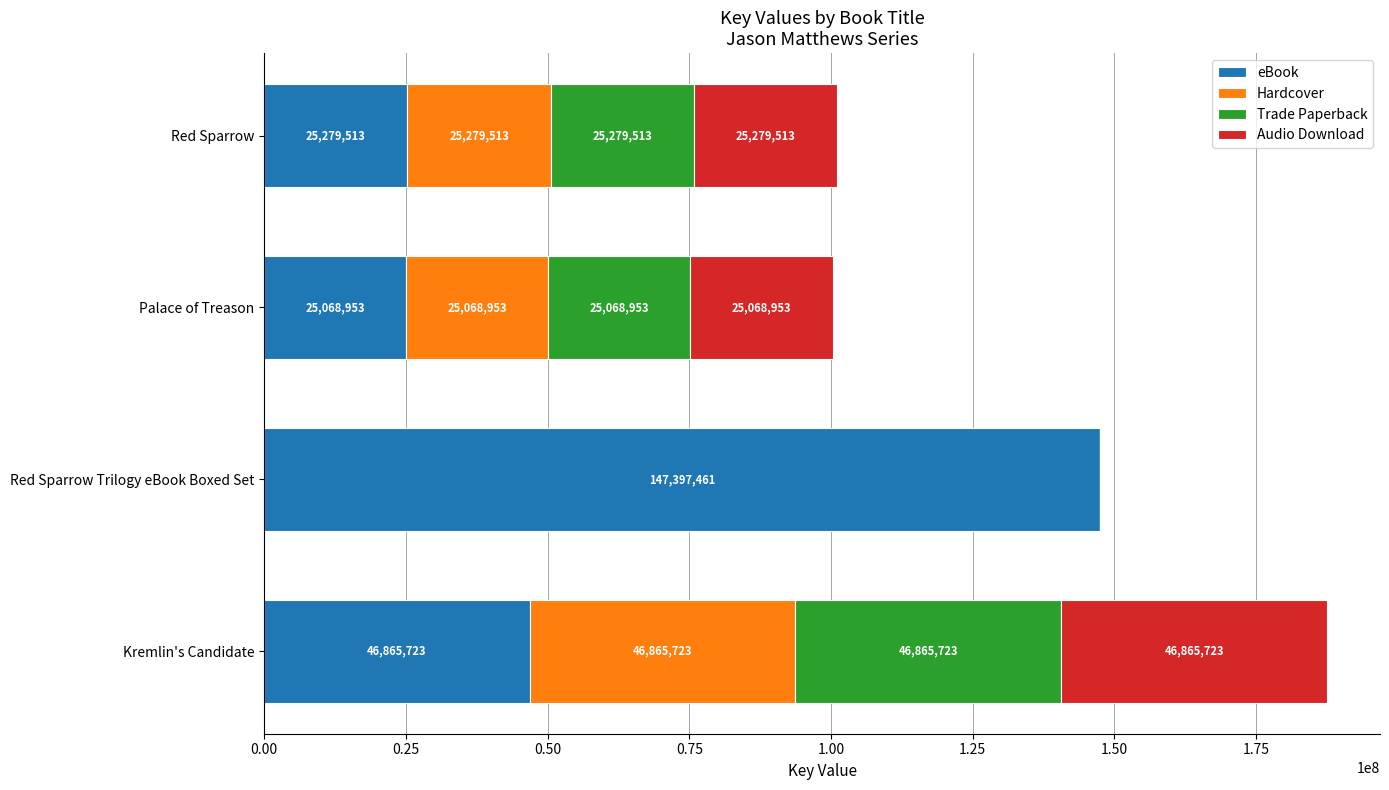

Which series changed the most between Red Sparrow Trilogy eBook Boxed Set and Palace of Treason?

eBook